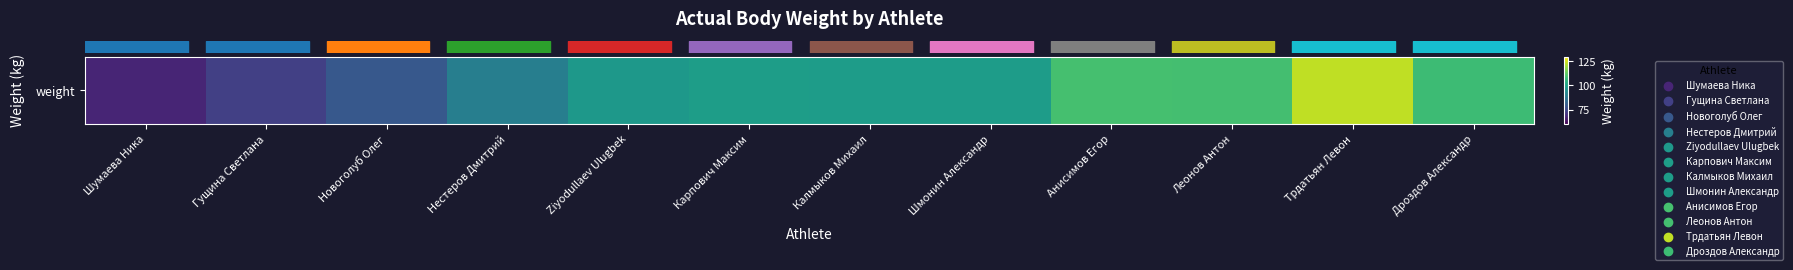

List the labels in order of value, largest first.

Трдатьян Левон, Анисимов Егор, Леонов Антон, Дроздов Александр, Карпович Максим, Калмыков Михаил, Шмонин Александр, Ziyodullaev Ulugbek, Нестеров Дмитрий, Новоголуб Олег, Гущина Светлана, Шумаева Ника